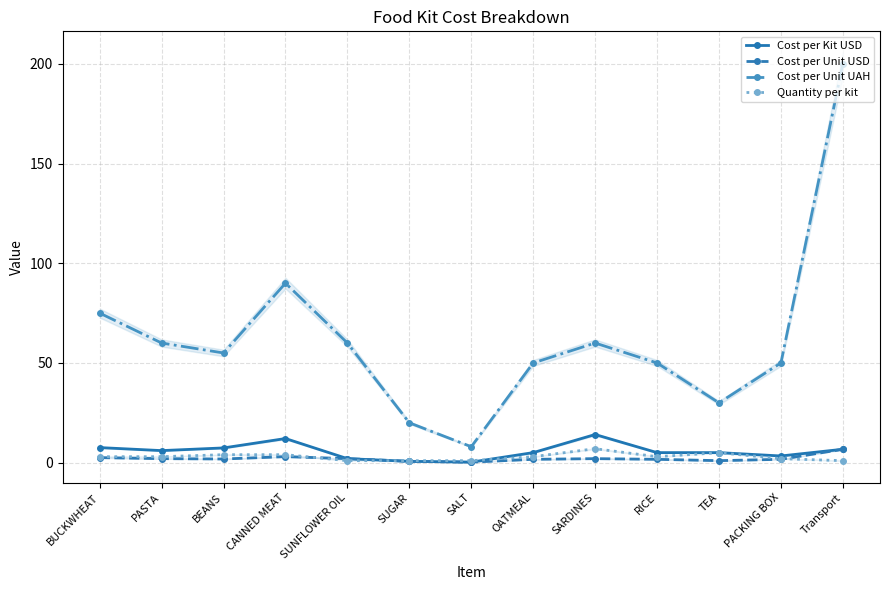

Where does the Quantity per kit series first go above 3?

BEANS